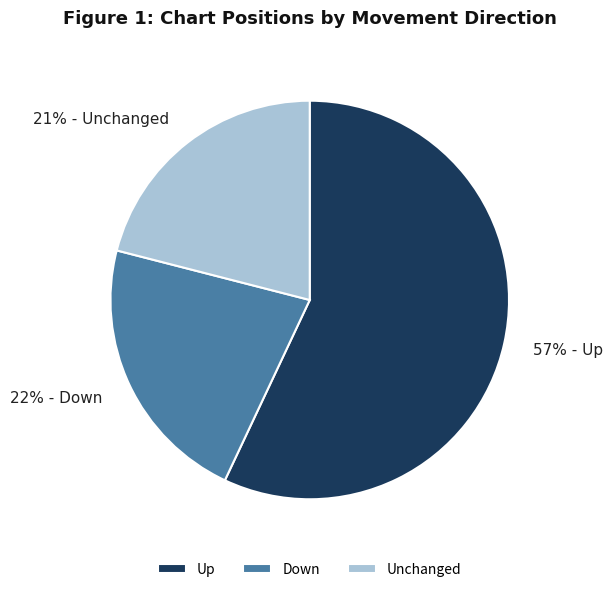

Is Up the majority of the pie?

Yes